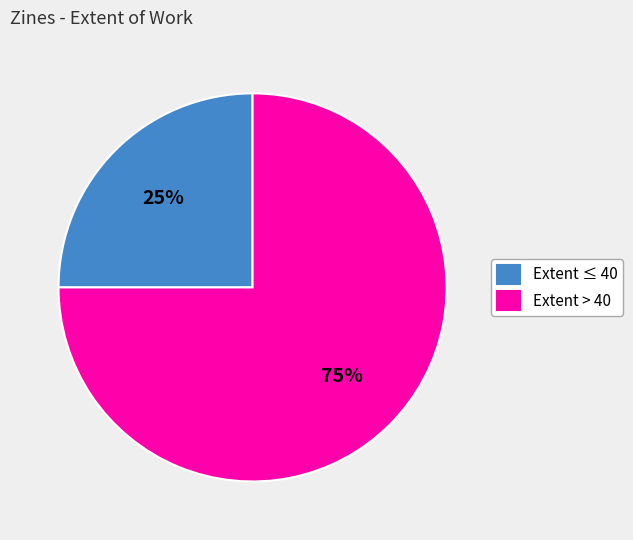

Which slice is the smallest?

Extent ≤ 40